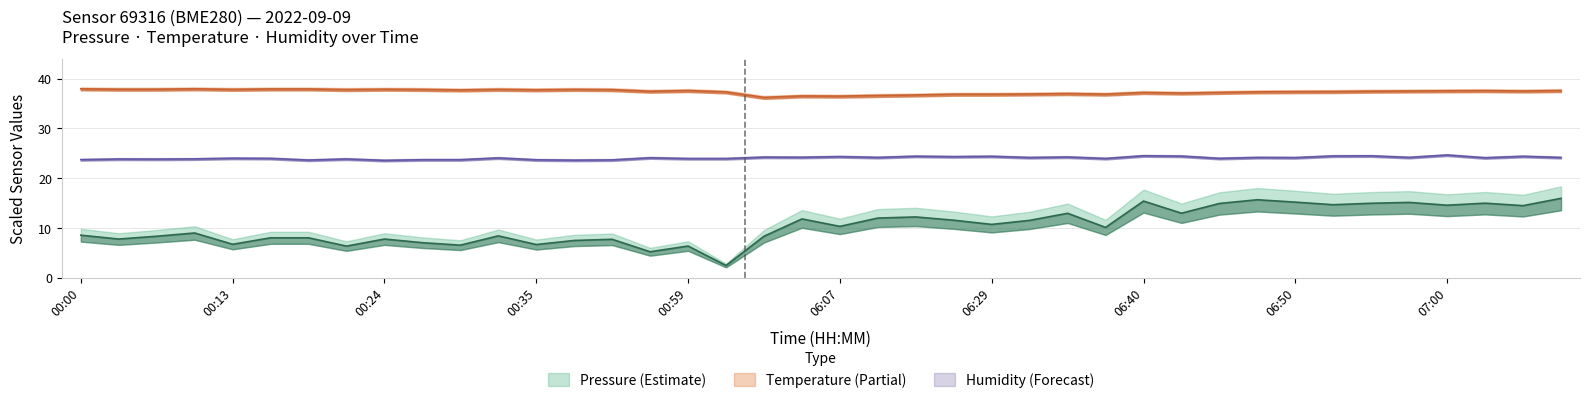

What is the total value across all series at 00:00?

70.2